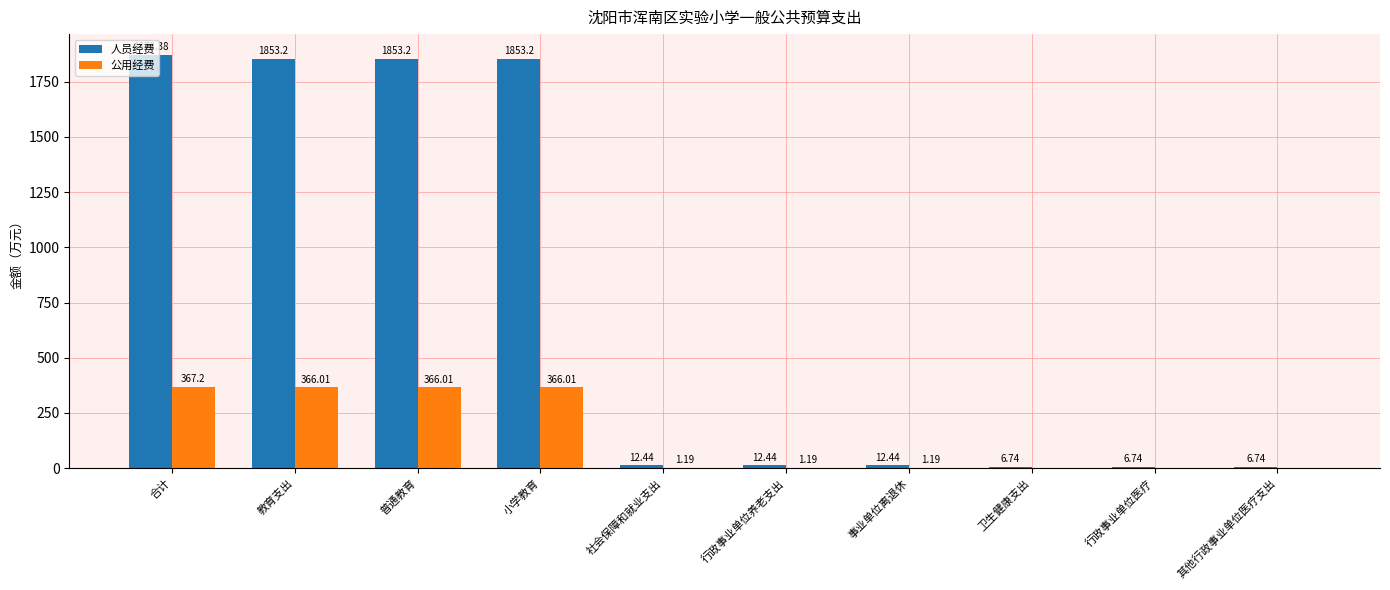

Which series changed the most between 教育支出 and 卫生健康支出?

人员经费